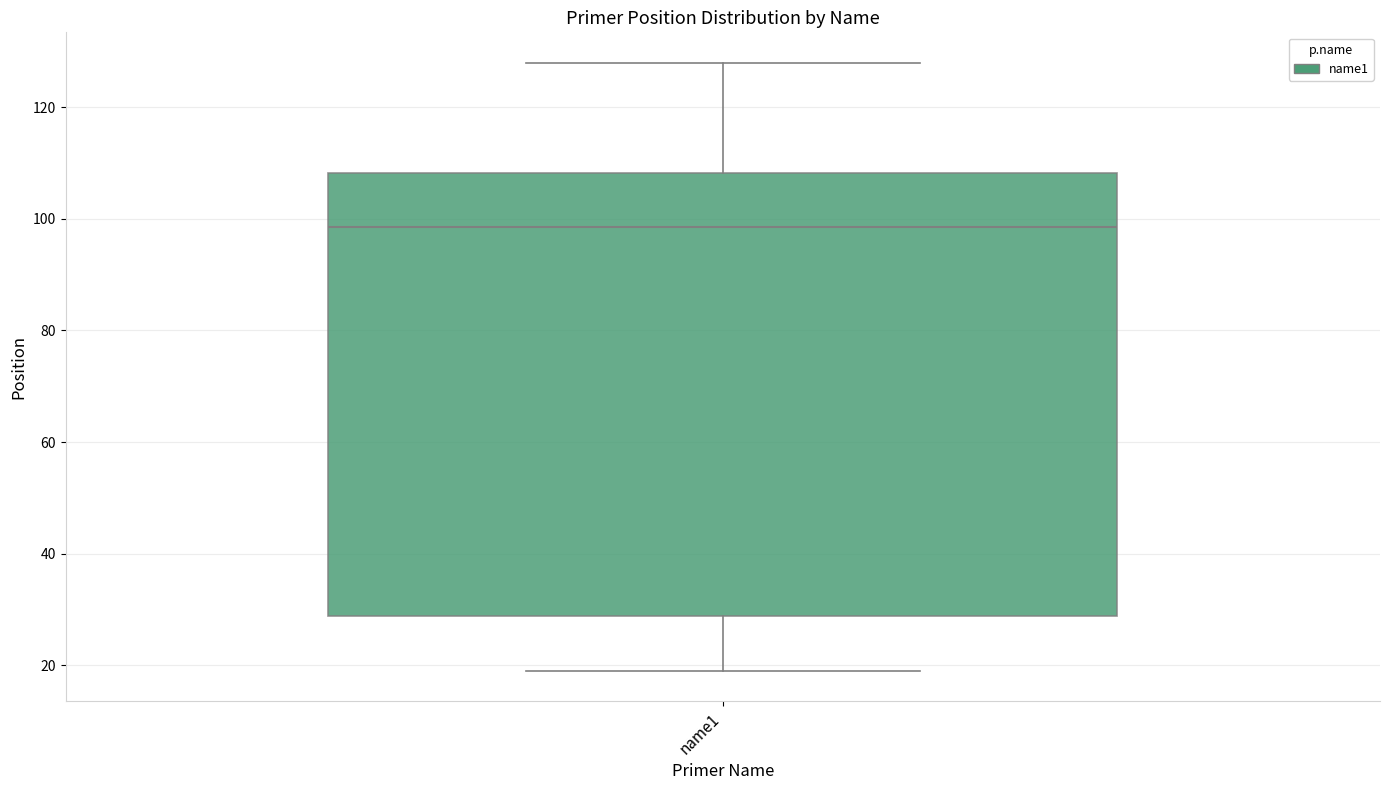

Where does the lower whisker of the box for name1 end on the y-axis? The values are not printed on the chart, so give them approximately, as read against the axis.

20